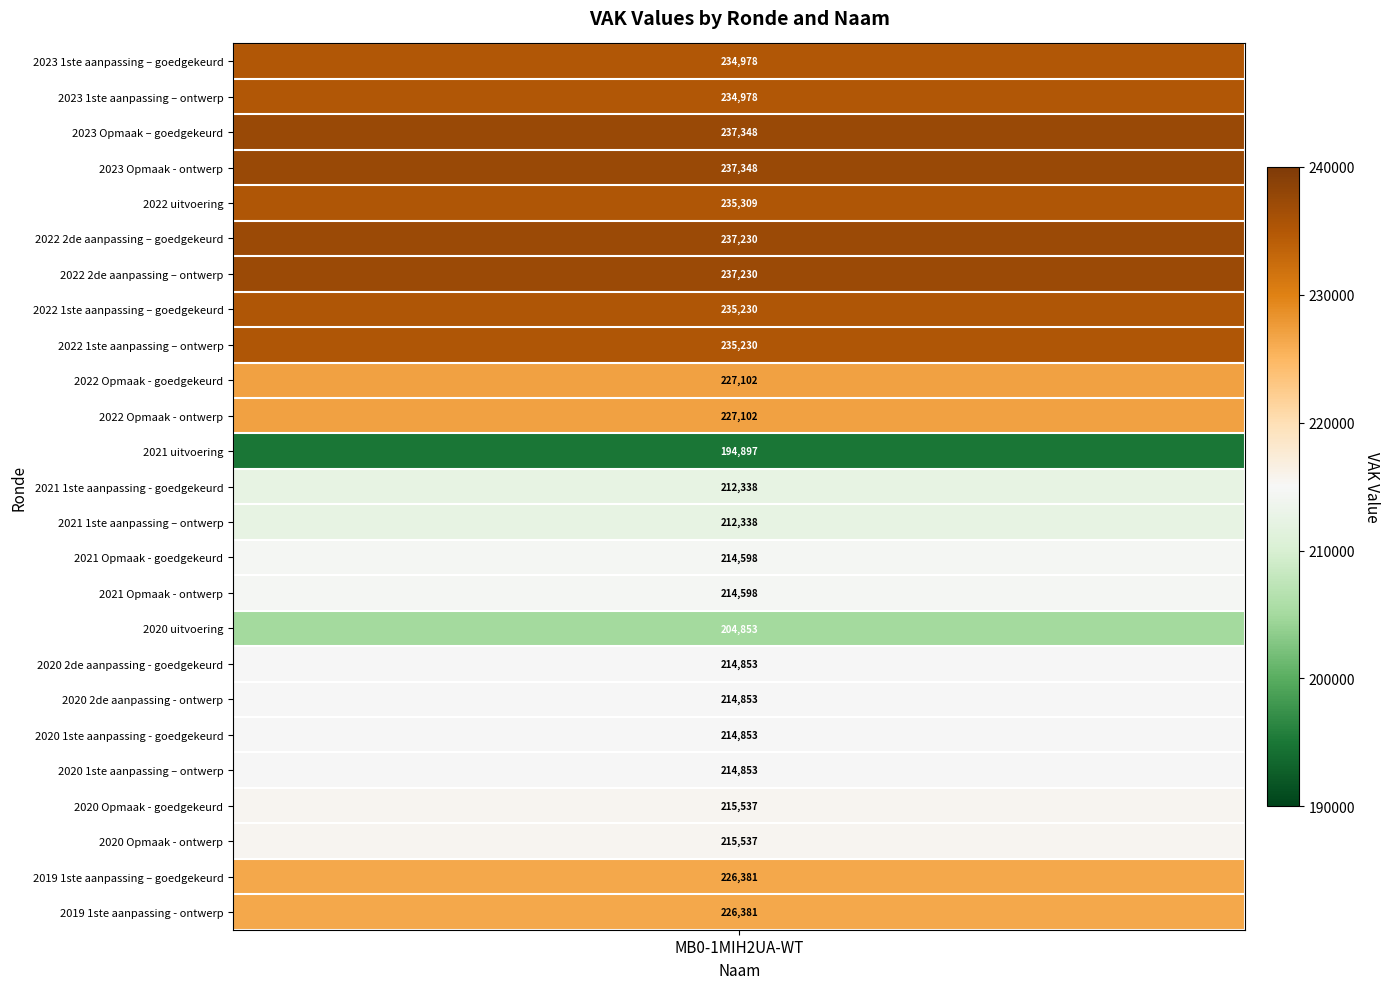

What is the total value across all series at 2020 uitvoering?

204853